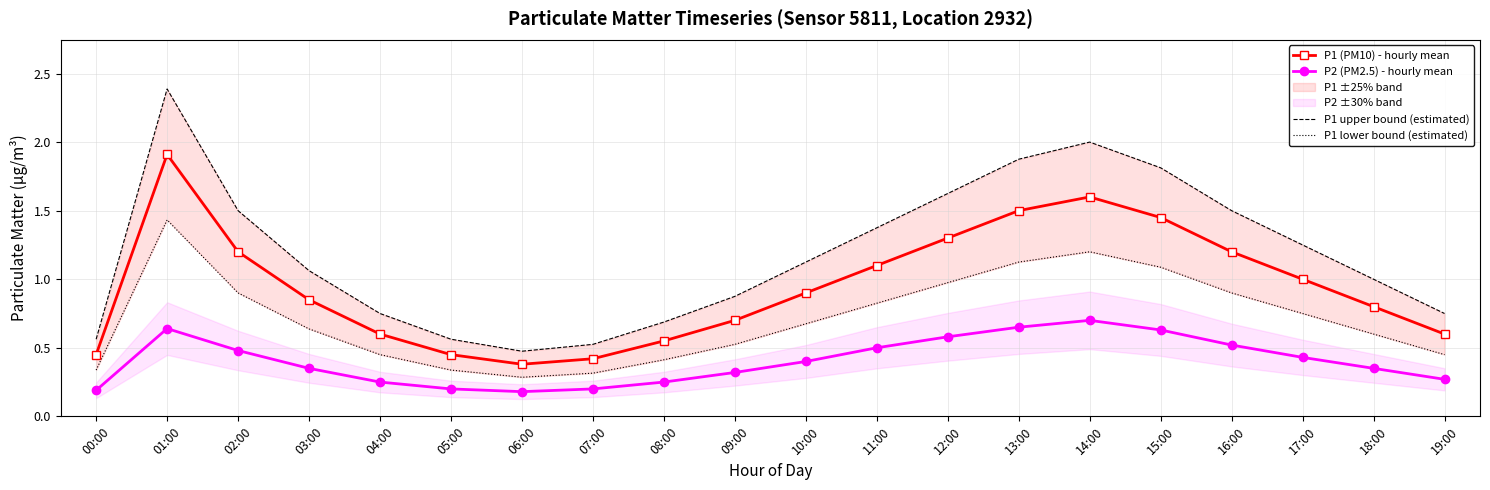

True or false: P1 lower bound (estimated) and P2 (PM2.5) - hourly mean cross at least once.

False